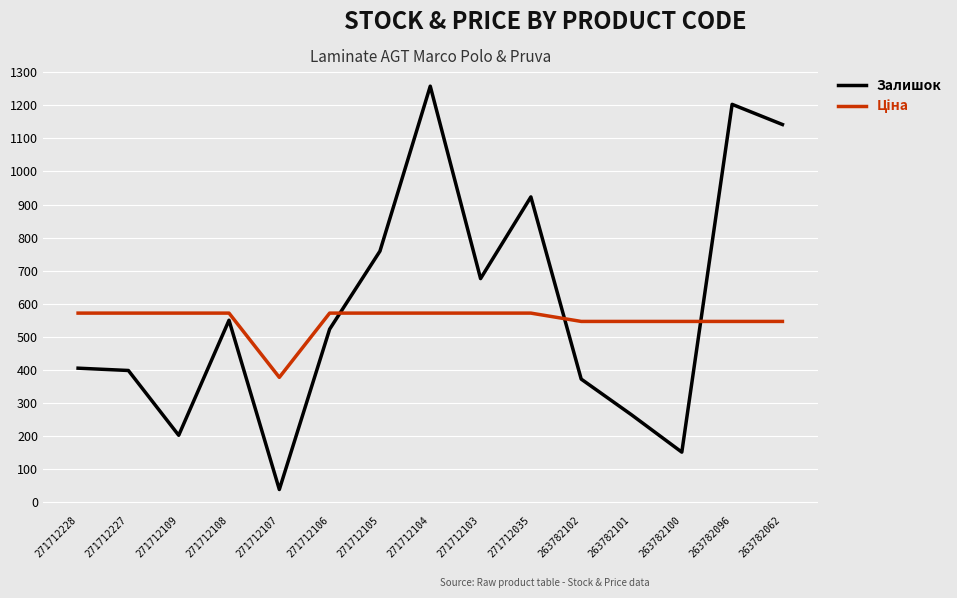

At which label is Залишок closest to 648?

271712103